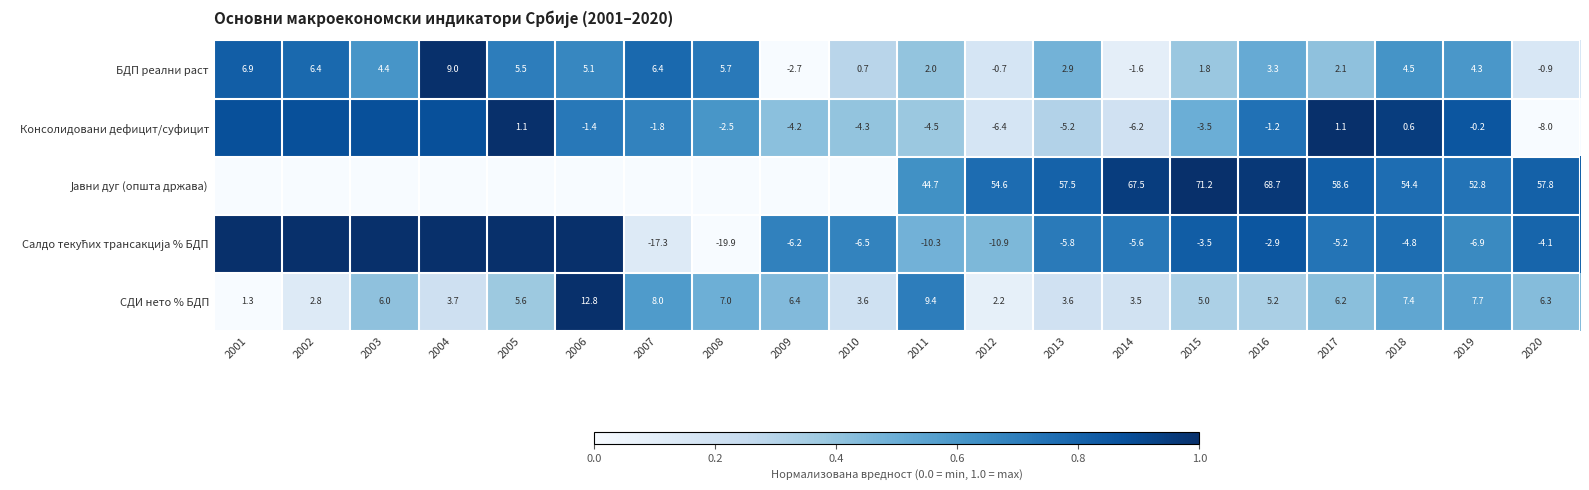

How many values in БДП реални раст are below zero?

4